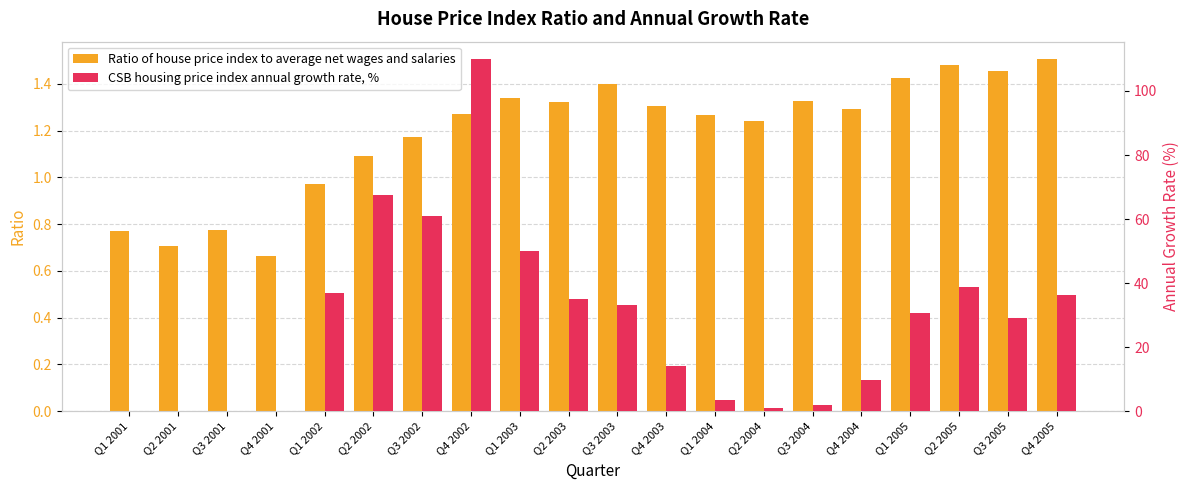

How many groups of bars are there?

20